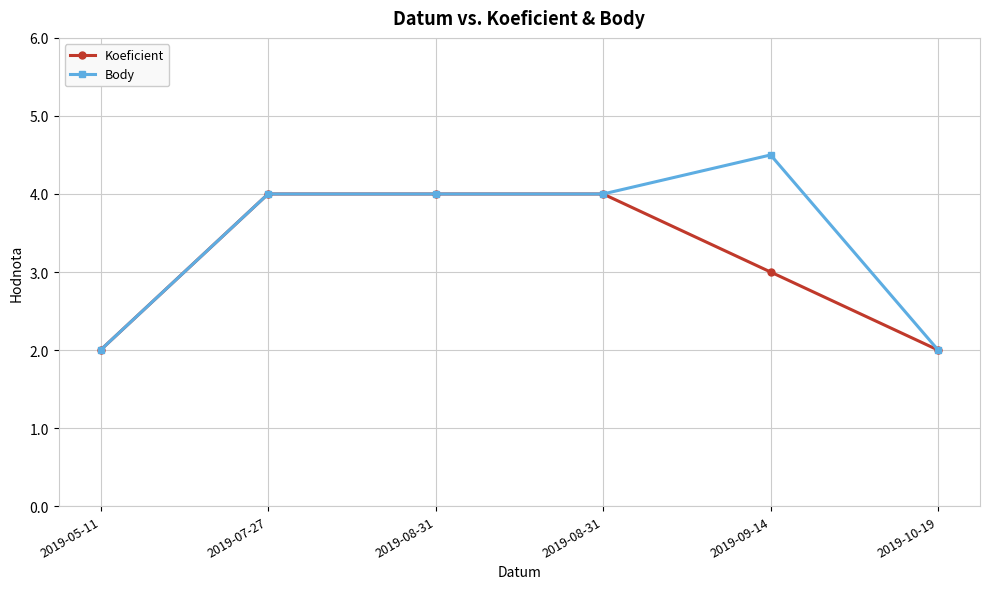

Reading left to right, what are all the values shown in this chart?

Koeficient: 2.0	4.0	4.0	4.0	3.0	2.0
Body: 2.0	4.0	4.0	4.0	4.5	2.0